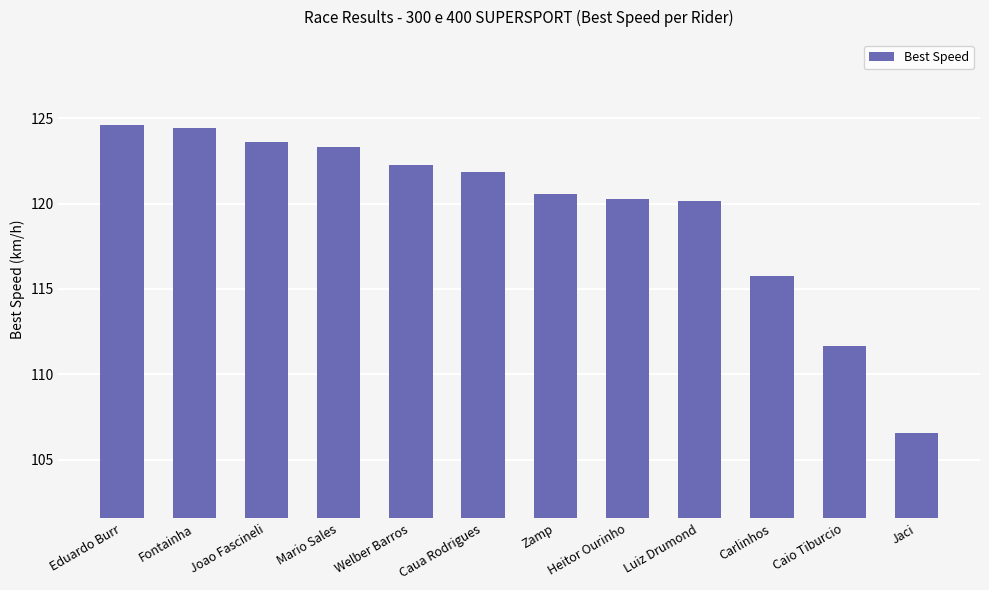

How many values exceed 121?

6